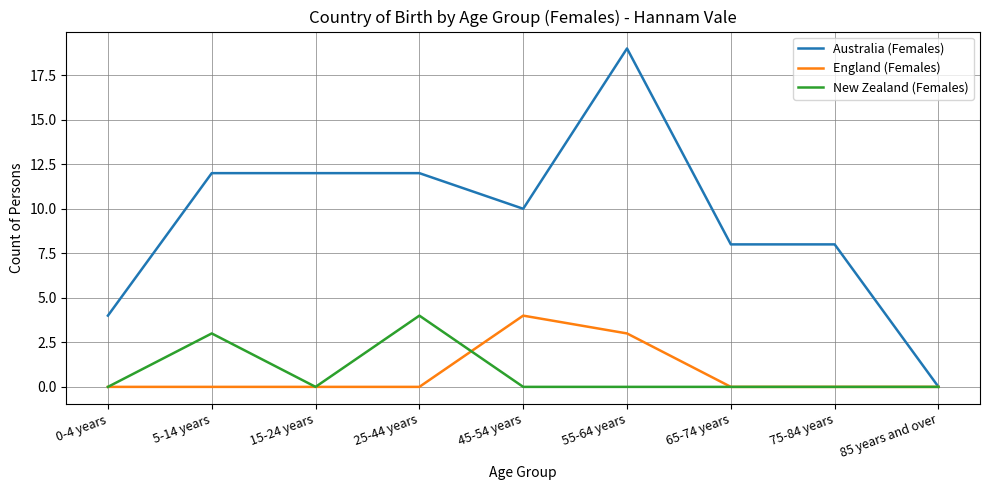

What is the difference between the highest and lowest values at 15-24 years?

12